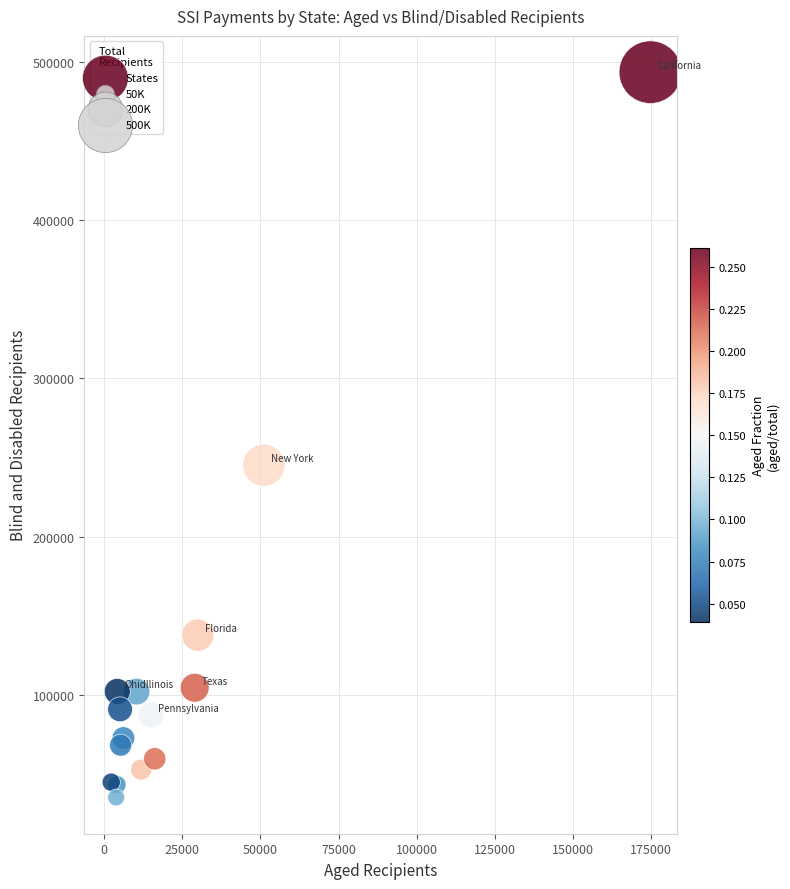

What Y value in the scatter plot is closest to 264346?

245148